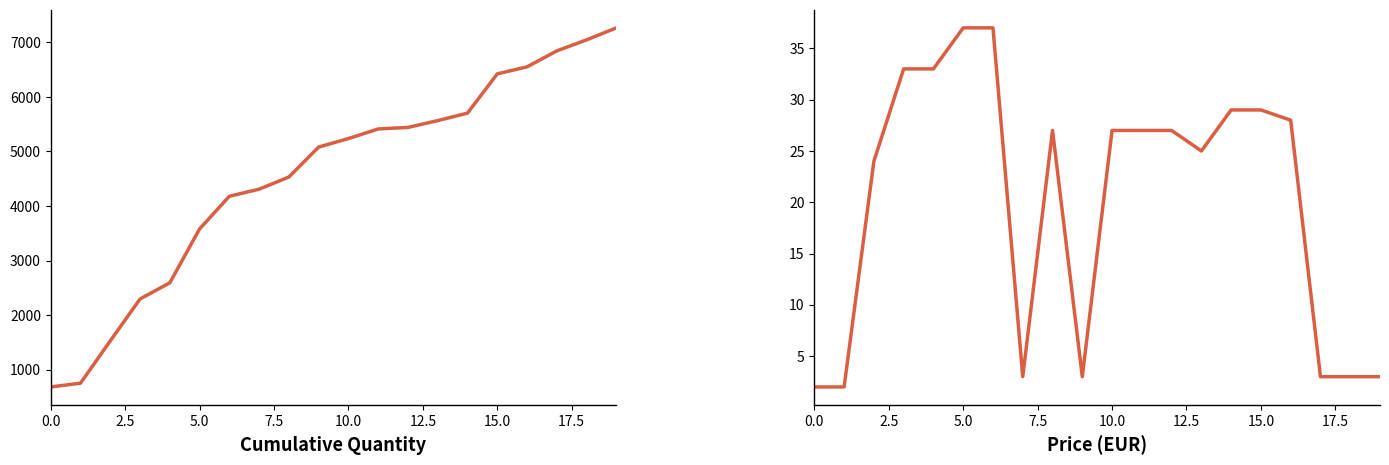

True or false: Cumulative Quantity and Price (EUR) cross at least once.

False